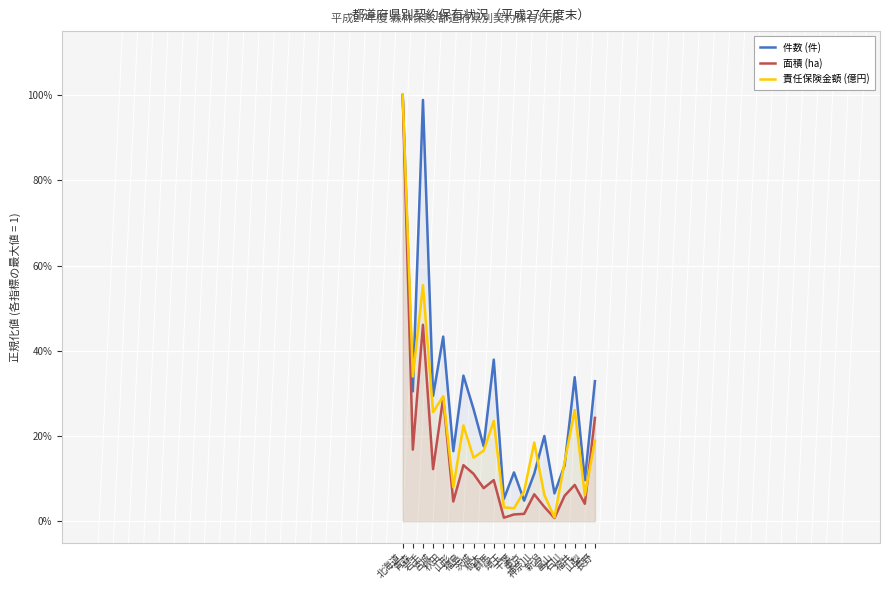

Reading right to left, transcribe all the data shown in this chart.

件数 (件): 長野=0.3	山梨=0.1	福井=0.3	石川=0.1	富山=0.1	新潟=0.2	神奈川=0.1	東京=0.0	千葉=0.1	埼玉=0.1	群馬=0.4	栃木=0.2	茨城=0.3	福島=0.3	山形=0.2	秋田=0.4	宮城=0.3	岩手=1.0	青森=0.3	北海道=1.0
面積 (ha): 長野=0.2	山梨=0.0	福井=0.1	石川=0.1	富山=0.0	新潟=0.0	神奈川=0.1	東京=0.0	千葉=0.0	埼玉=0.0	群馬=0.1	栃木=0.1	茨城=0.1	福島=0.1	山形=0.0	秋田=0.3	宮城=0.1	岩手=0.5	青森=0.2	北海道=1.0
責任保険金額 (億円): 長野=0.2	山梨=0.1	福井=0.3	石川=0.1	富山=0.0	新潟=0.1	神奈川=0.2	東京=0.1	千葉=0.0	埼玉=0.0	群馬=0.2	栃木=0.2	茨城=0.1	福島=0.2	山形=0.1	秋田=0.3	宮城=0.3	岩手=0.6	青森=0.3	北海道=1.0